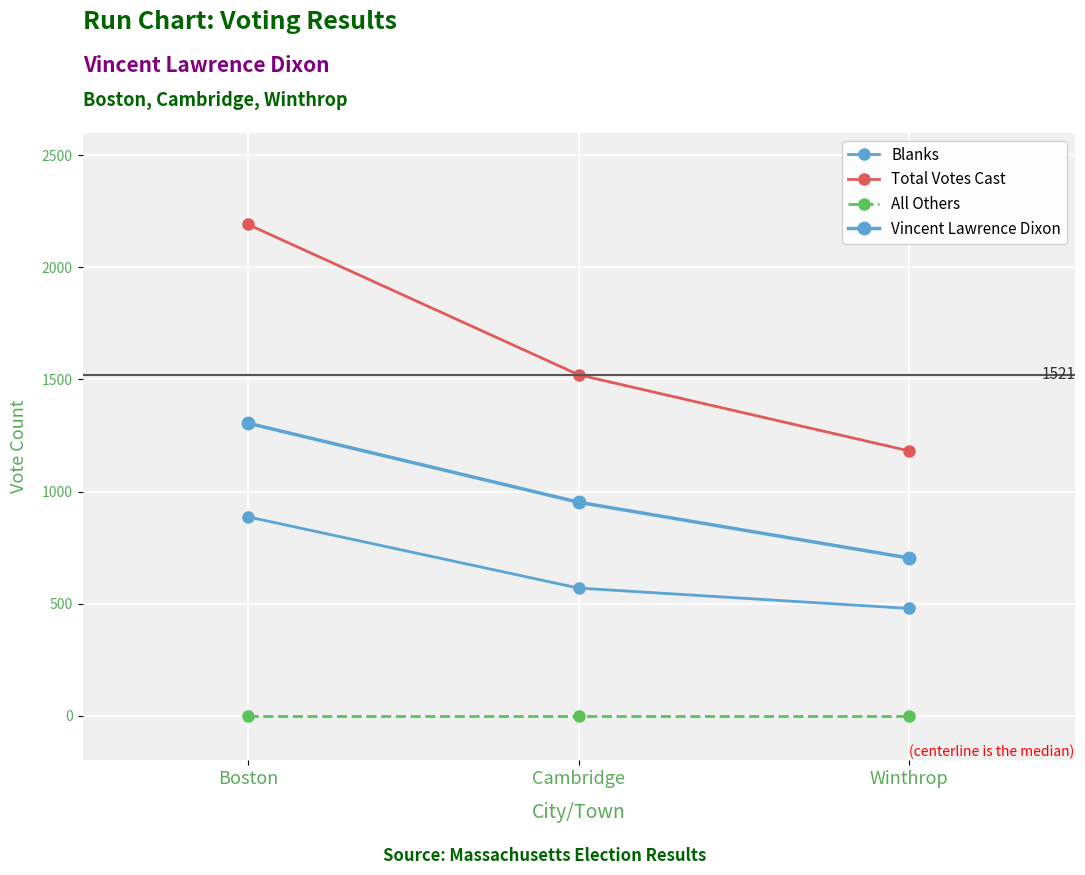

What is the greatest value displayed?

2192